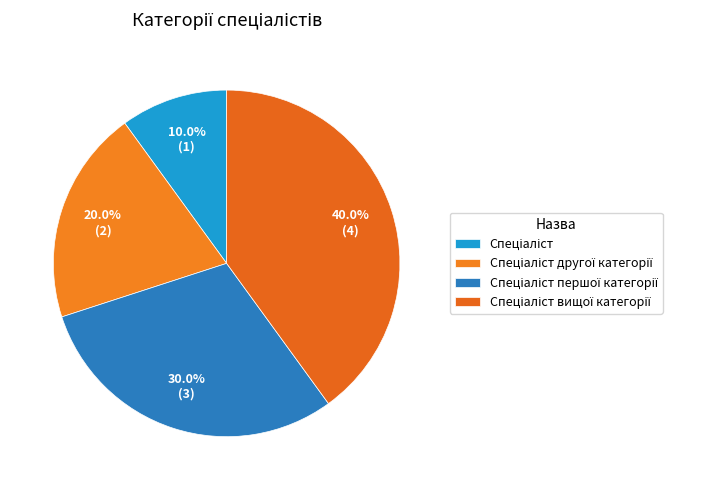

To the nearest percent, what percentage of the pie is Спеціаліст вищої категорії?

40%